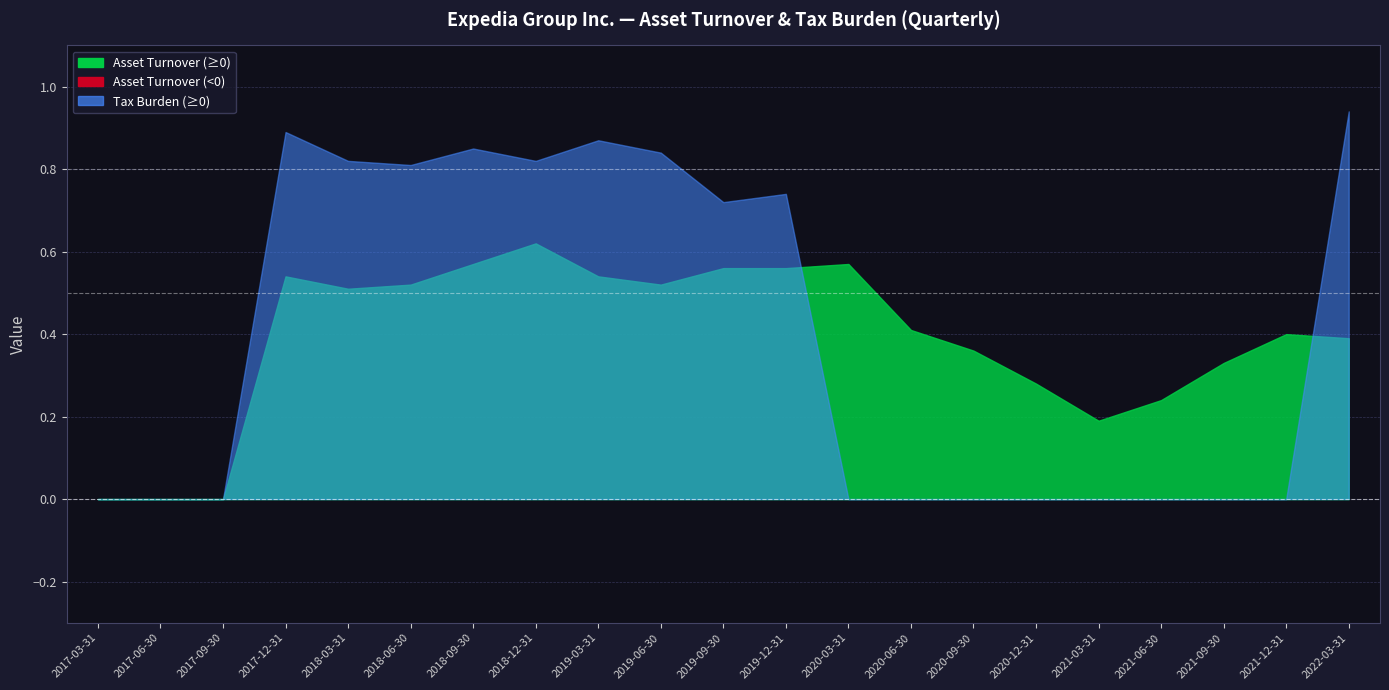

Which series changed the most between 2017-09-30 and 2018-03-31?

Tax Burden